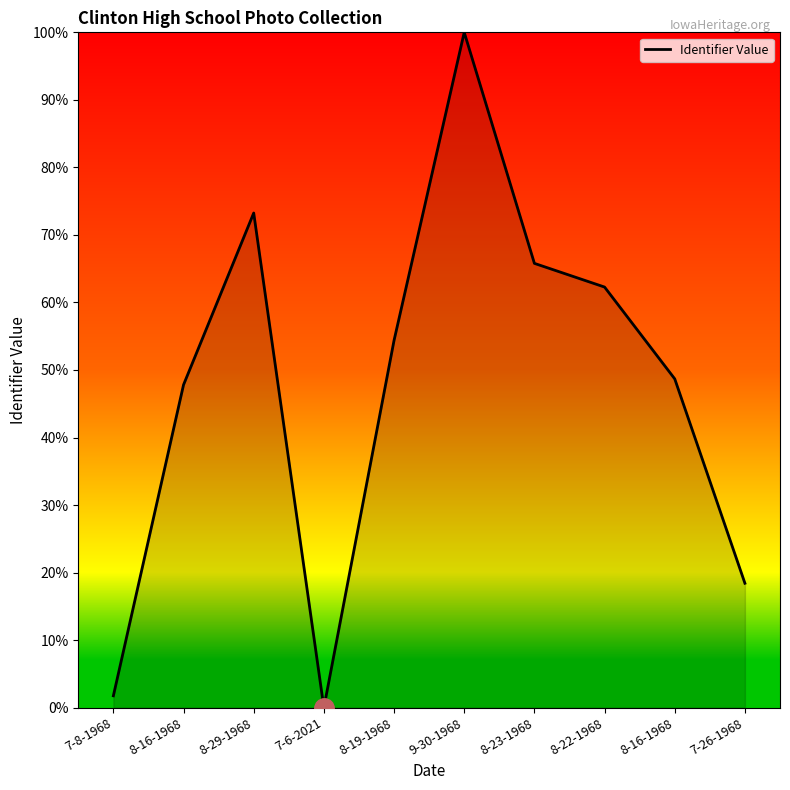

What is the value of the 8th point from the left?

62.3